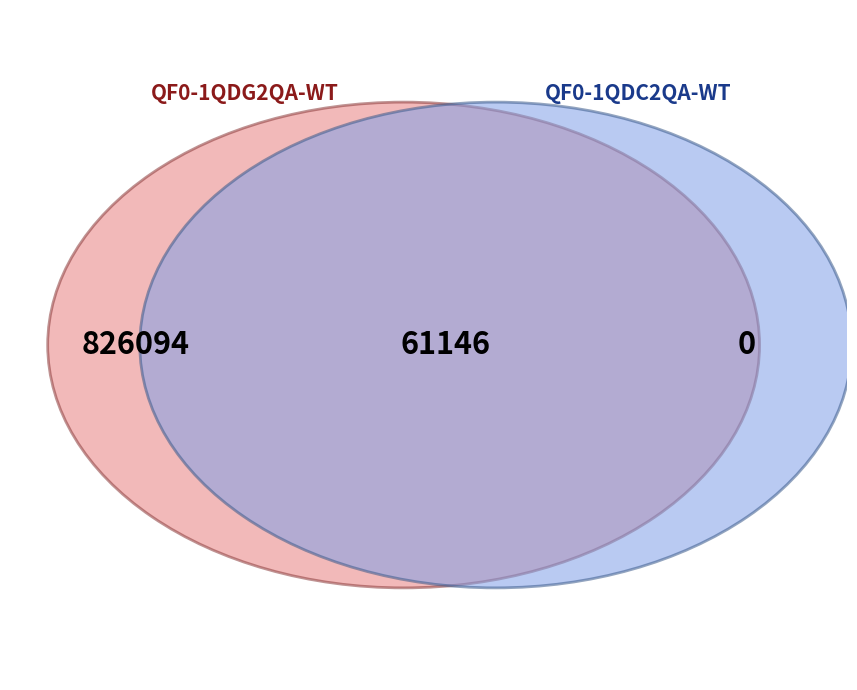

Is it true that 2020 Opmaak goedgekeurd is 1% of the pie?

False